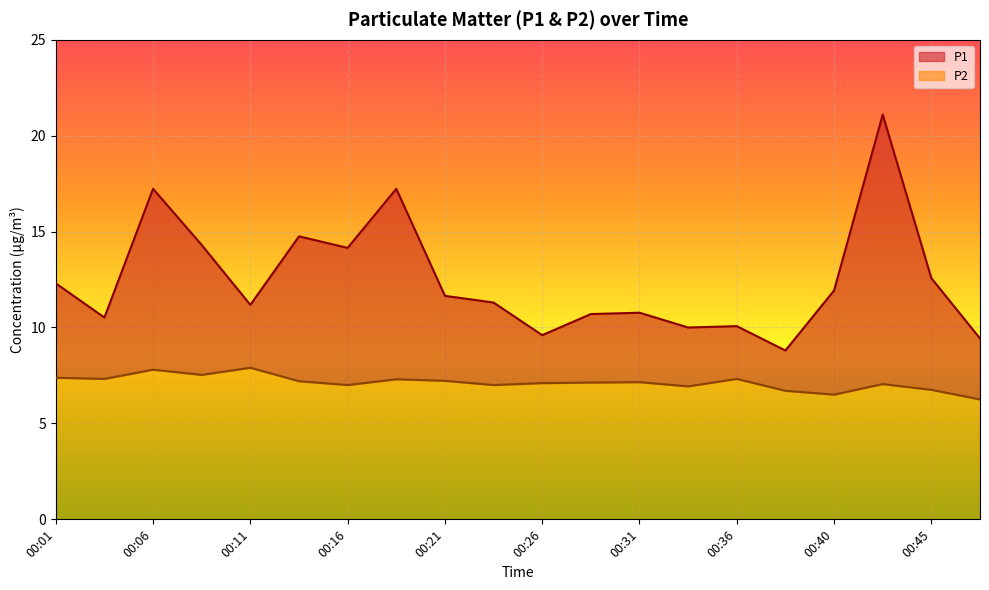

Which has a higher value, 00:36 or 00:11?

00:11